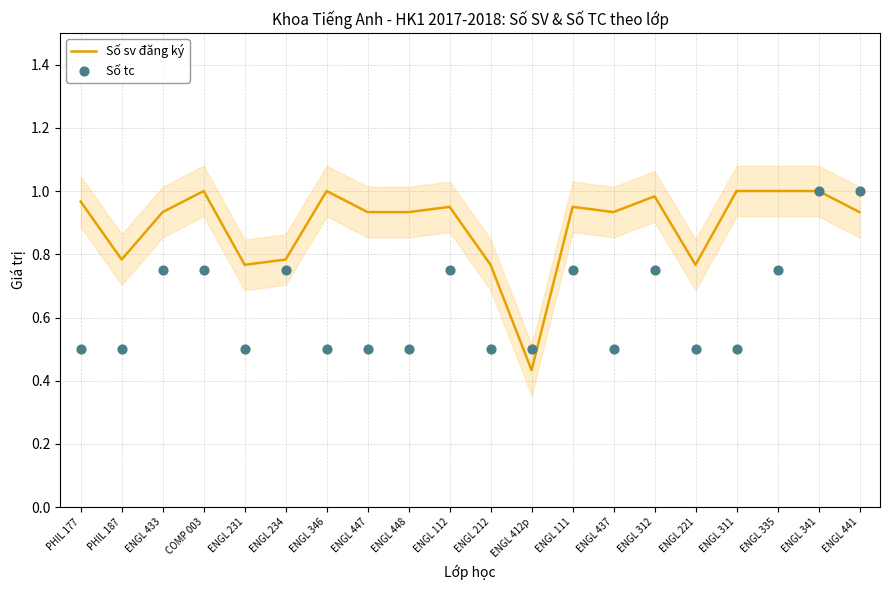

Is the value of Số tc at ENGL 346 greater than the value of Số sv đăng ký at ENGL 234?

No